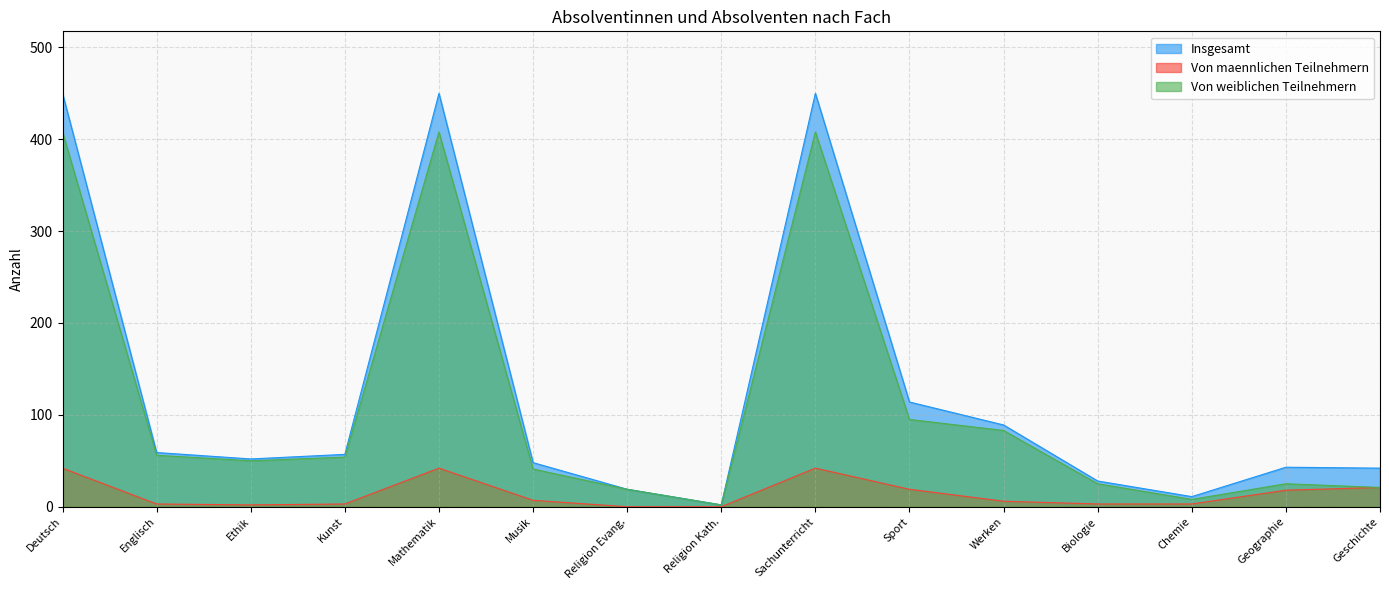

What is the difference between the second highest and second lowest values in the Von maennlichen Teilnehmern series?

42